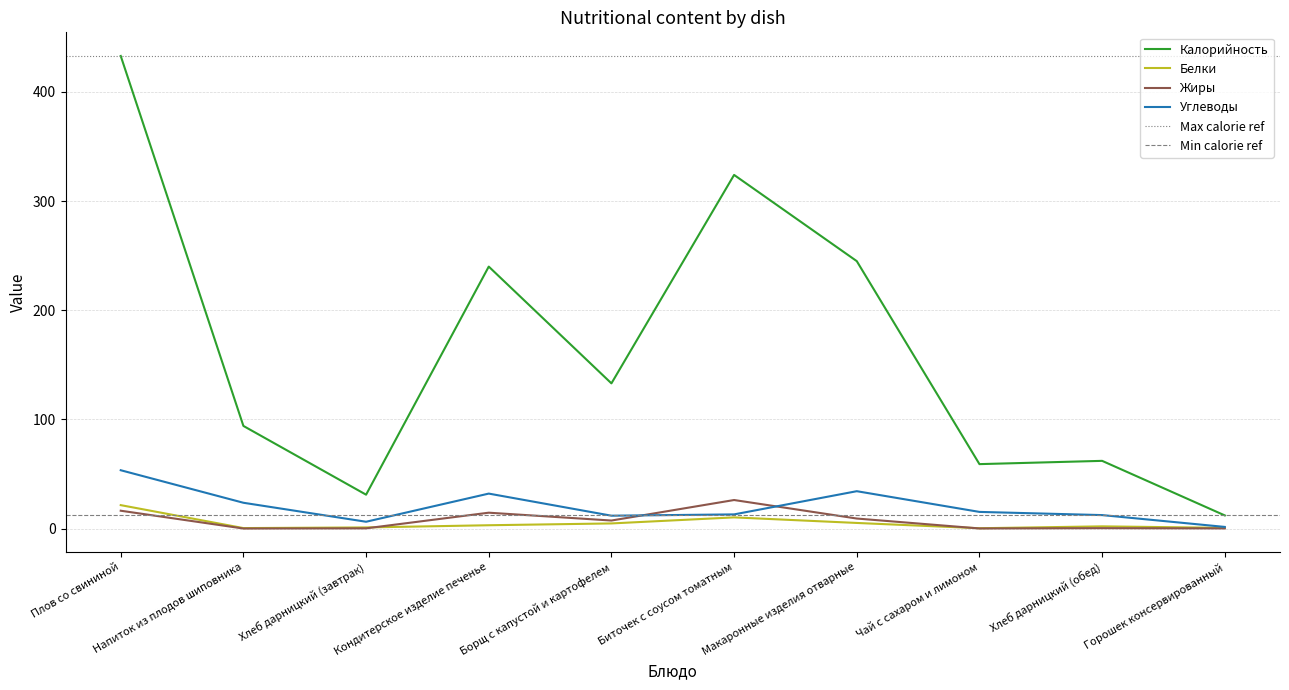

Where is the first local maximum for Углеводы?

Кондитерское изделие печенье